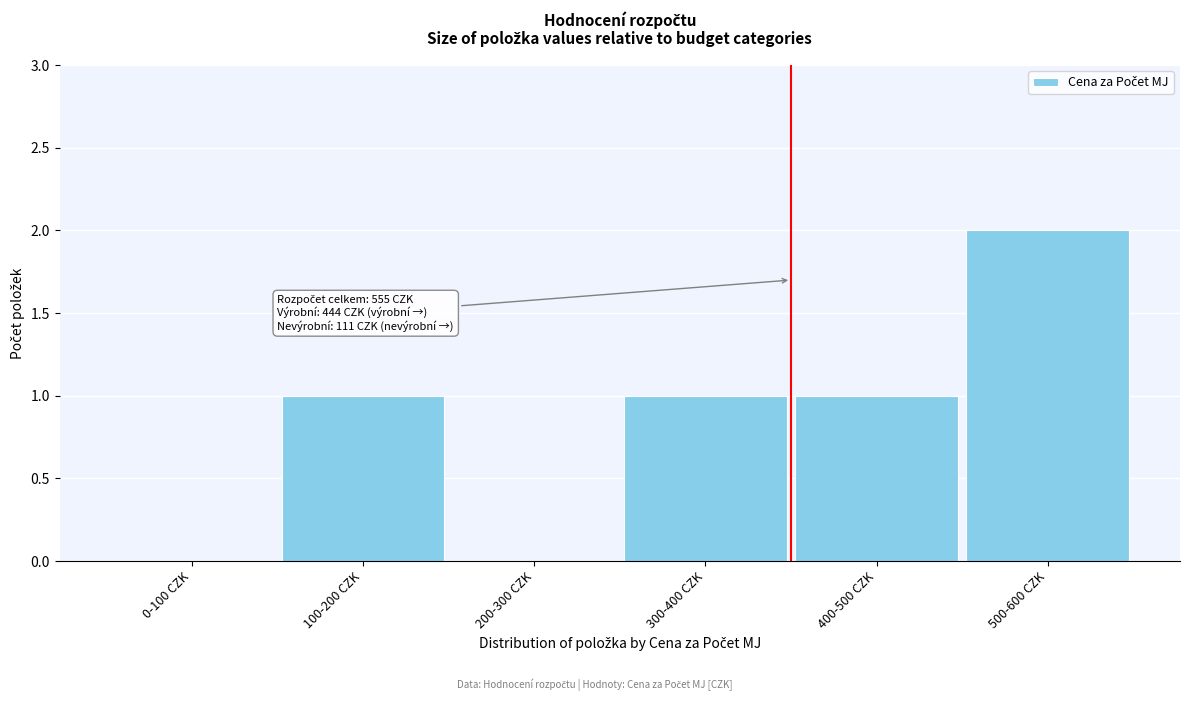

Reading right to left, transcribe all the data shown in this chart.

500-600 CZK=2	400-500 CZK=1	300-400 CZK=1	200-300 CZK=0	100-200 CZK=1	0-100 CZK=0